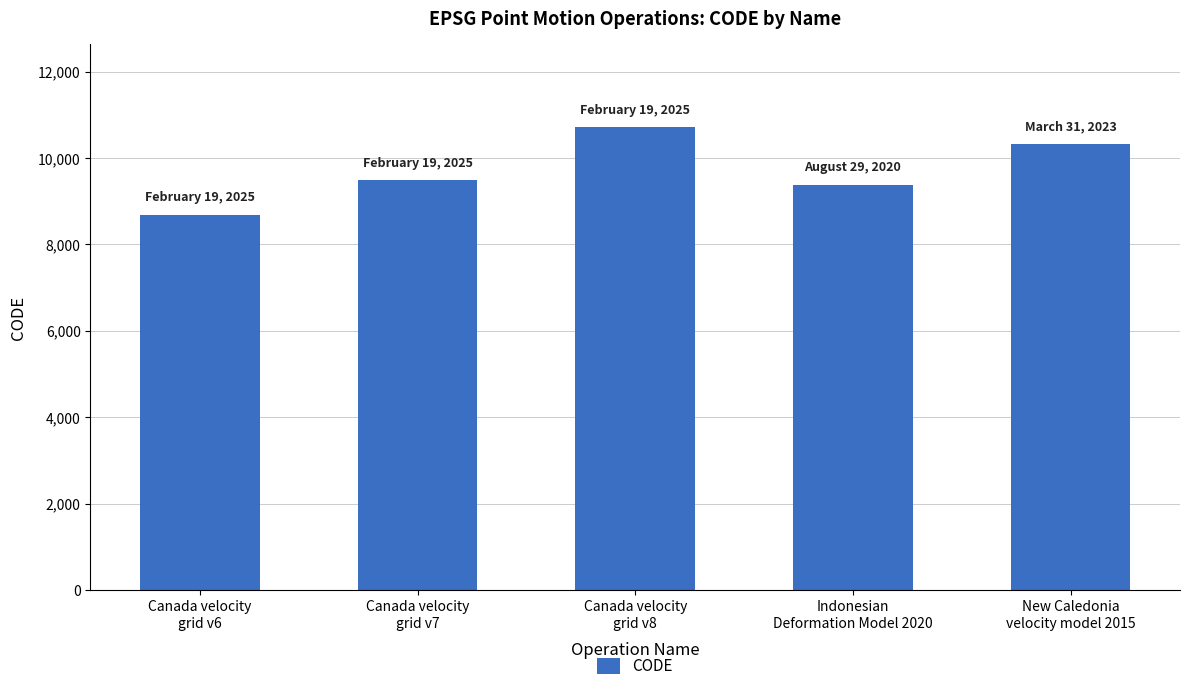

Approximately how many times larger is the value at Canada velocity
grid v8 compared to New Caledonia
velocity model 2015?

1.0